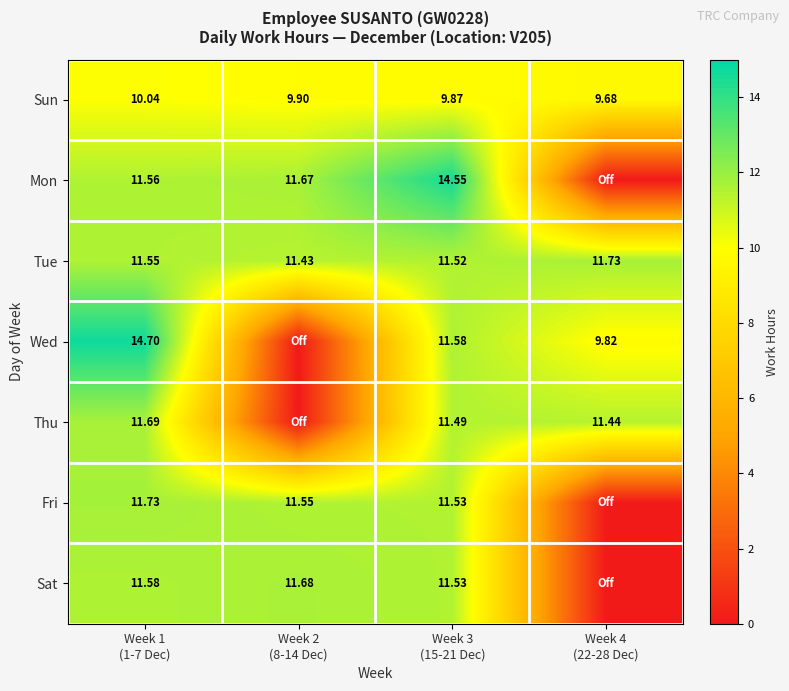

At how many categories does at least one series exceed 9?

4